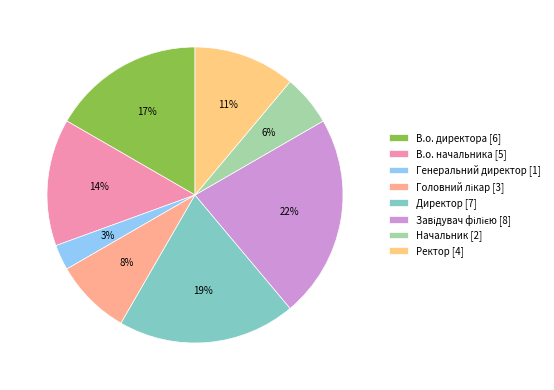

To the nearest percent, what is the difference between the В.о. начальника and В.о. директора slice percentages?

3%